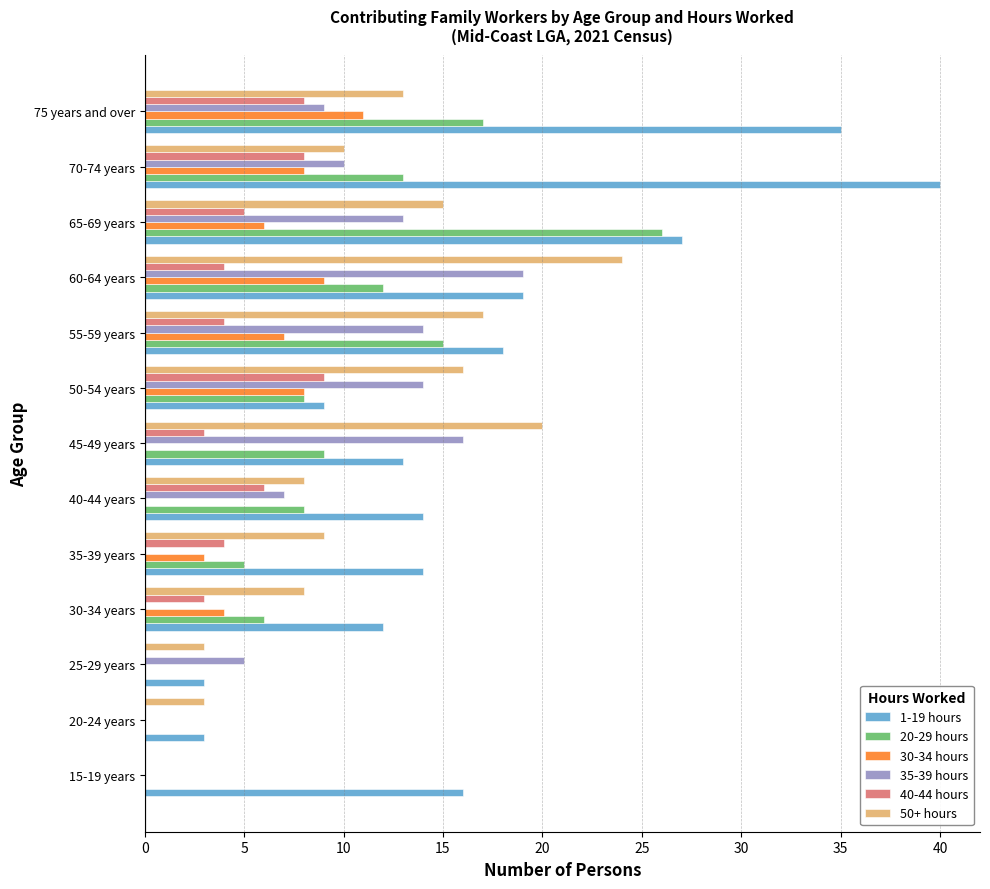

Which series changed the most between 25-29 years and 40-44 years?

1-19 hours